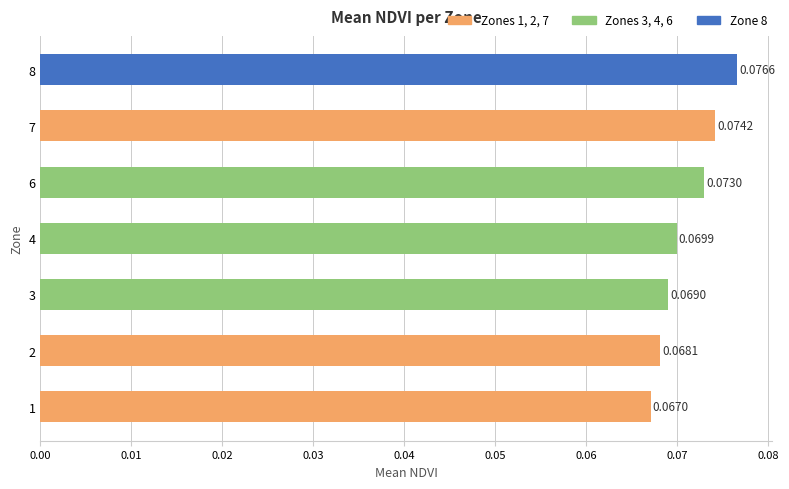

Rank the categories by value from lowest to highest.

1, 2, 3, 4, 6, 7, 8